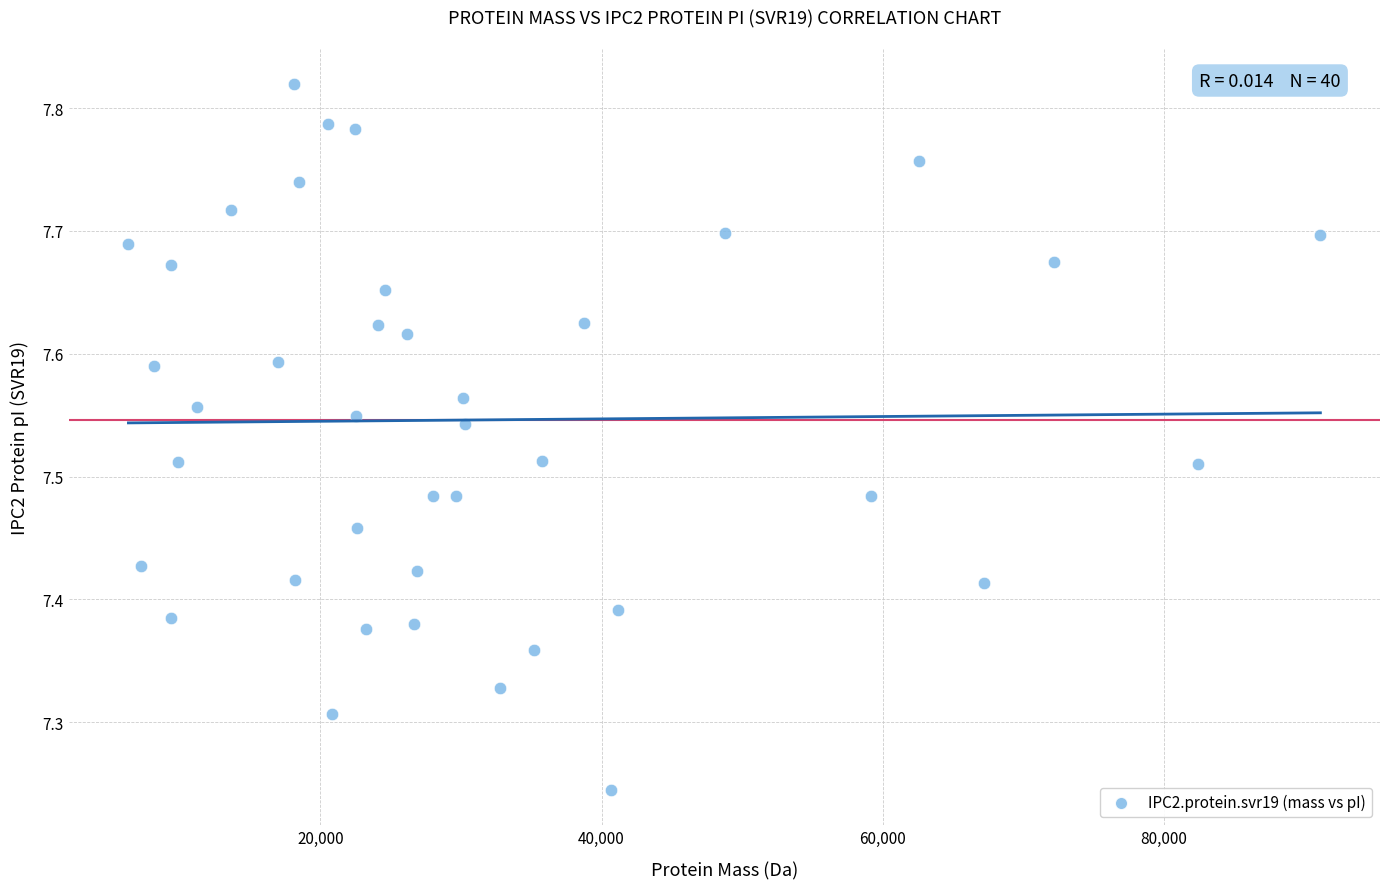

What is the range of X values (max minus min)?

84755.6